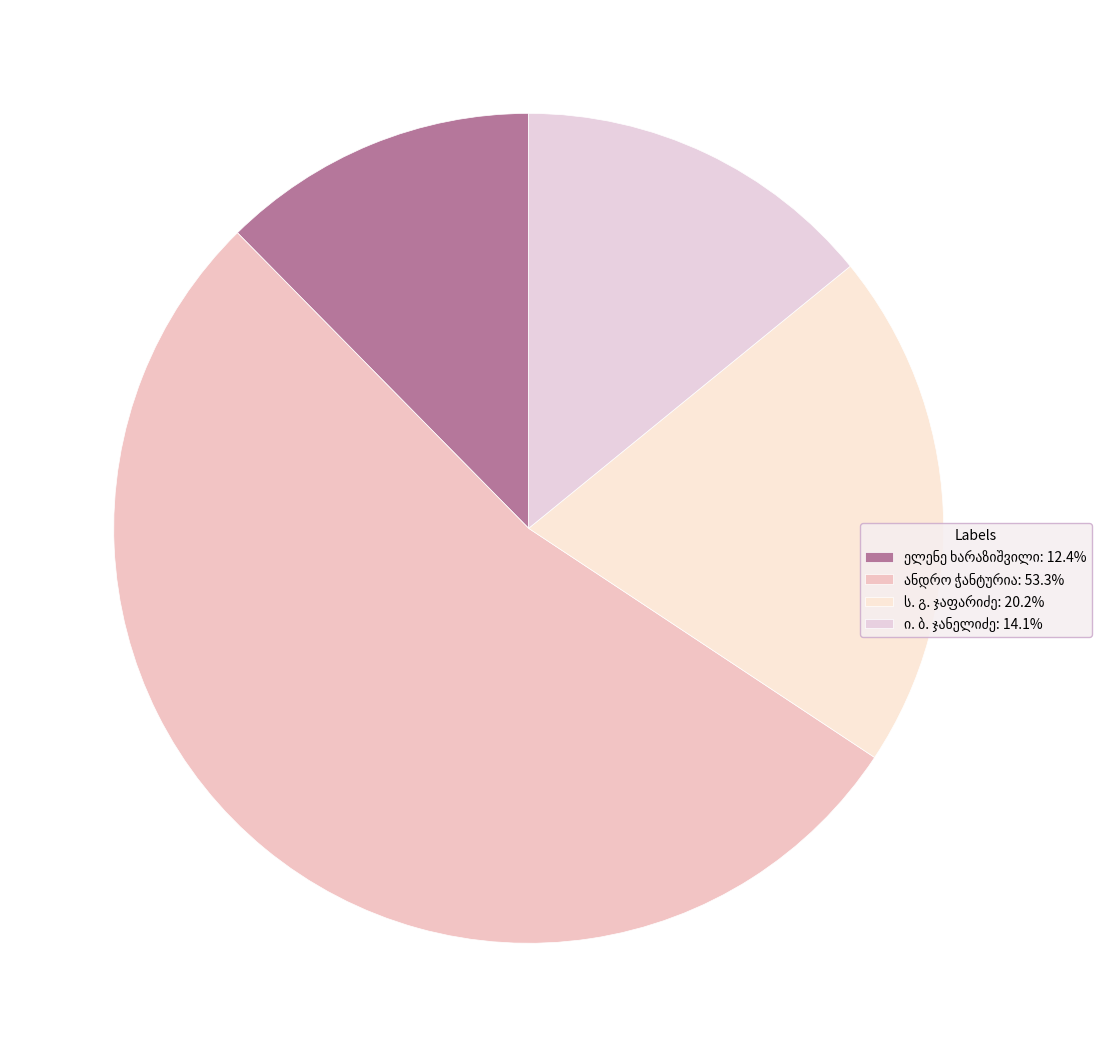

Does any single category account for the majority?

Yes